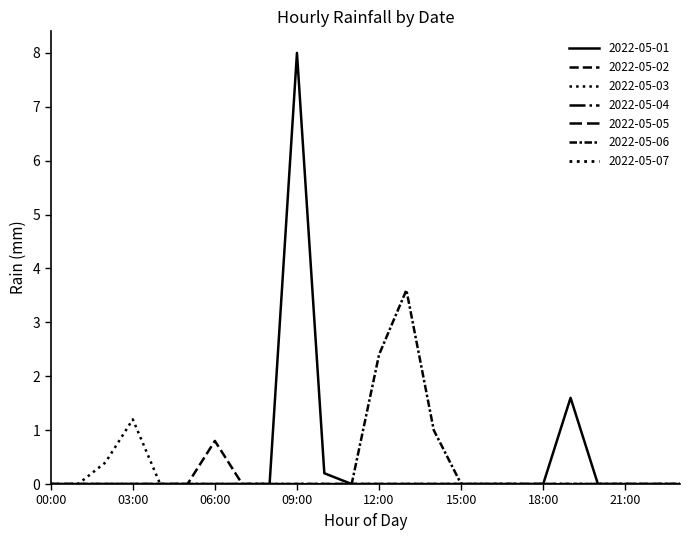

Is this an area chart (filled region under the line)?

No